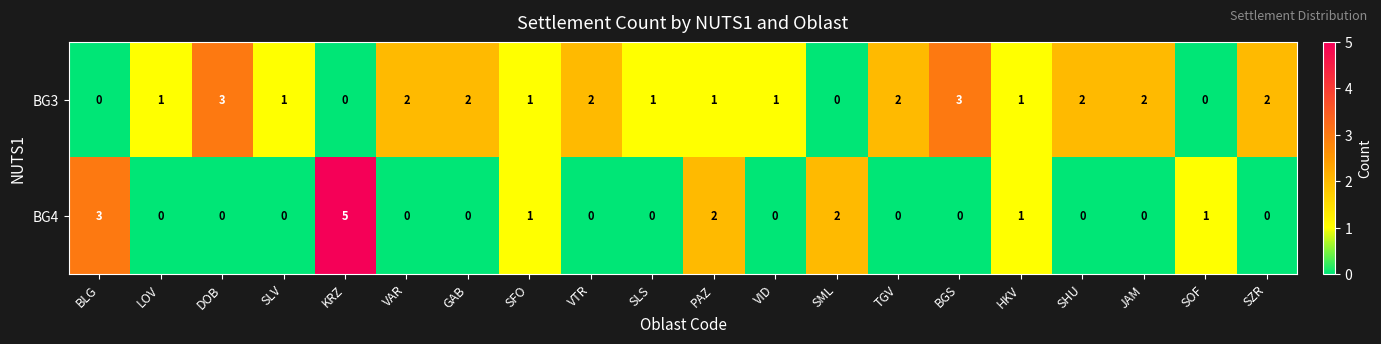

At which category does the chart reach its peak across all series?

KRZ